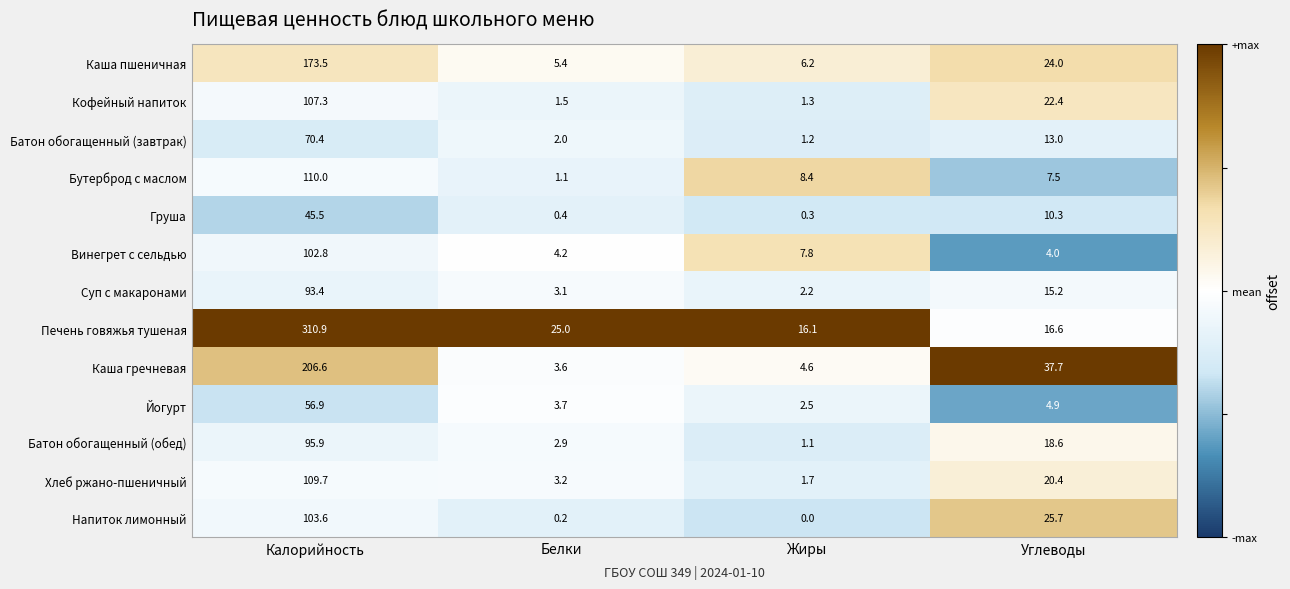

What is the difference between the highest and lowest values at Белки?

24.8